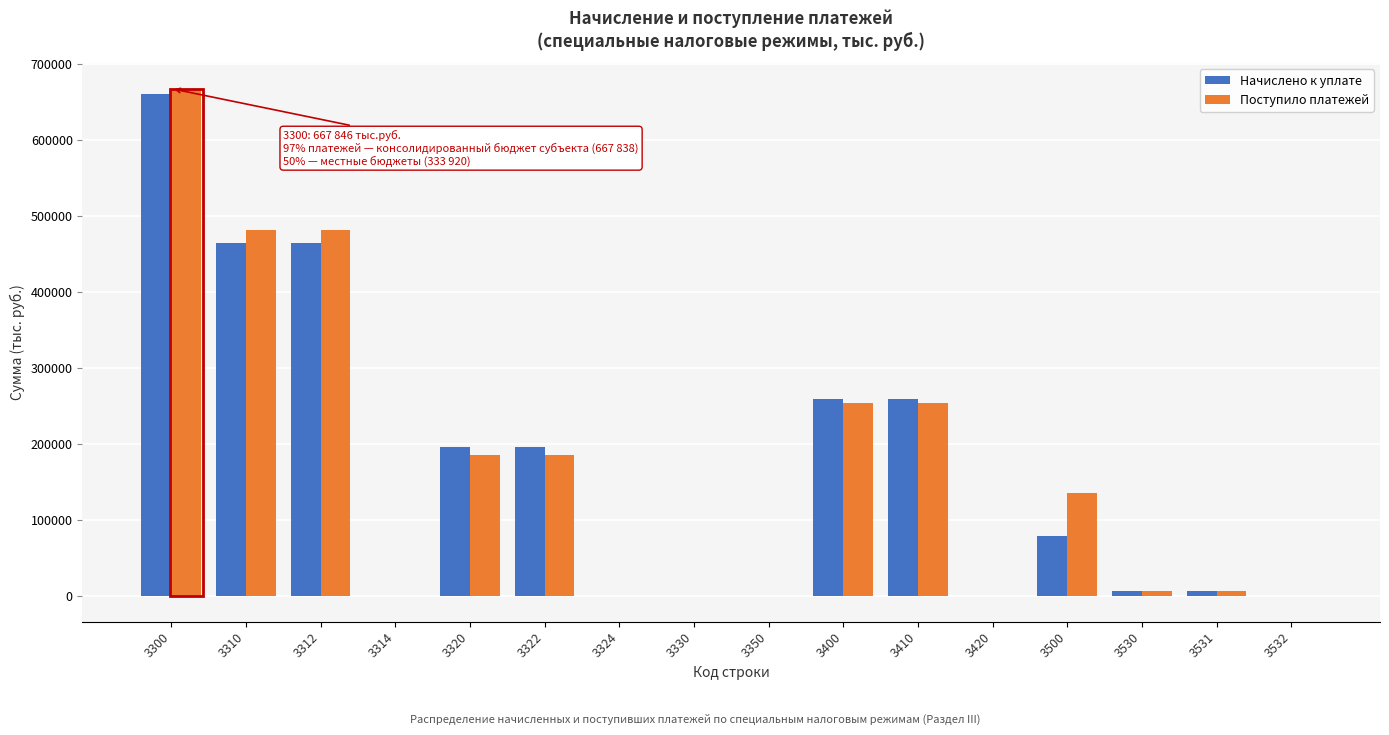

At which category is the sum across all series the highest?

3300